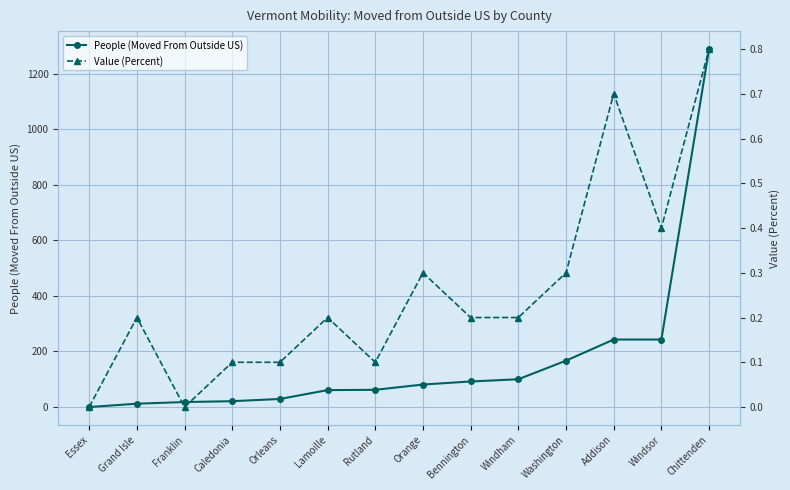

True or false: People (Moved From Outside US) and Value (Percent) cross at least once.

False